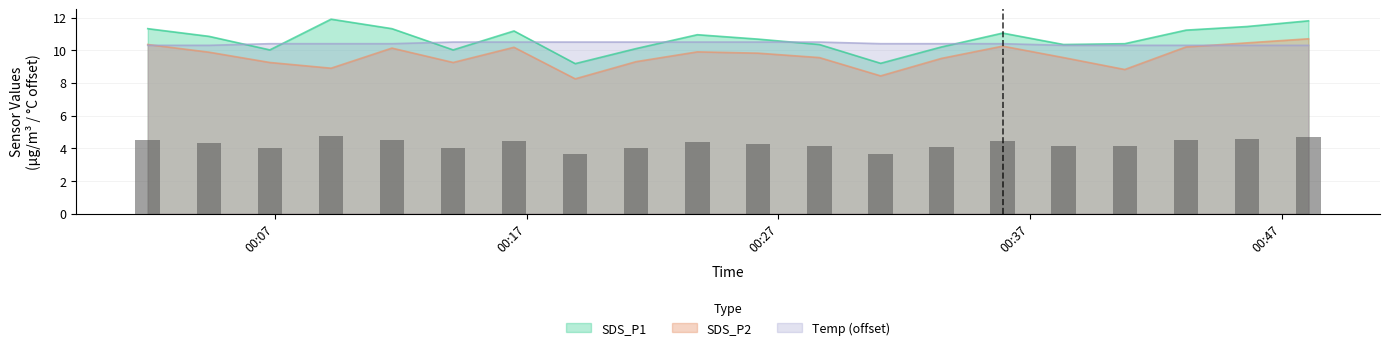

Which series has the largest range (max minus min)?

SDS_P1